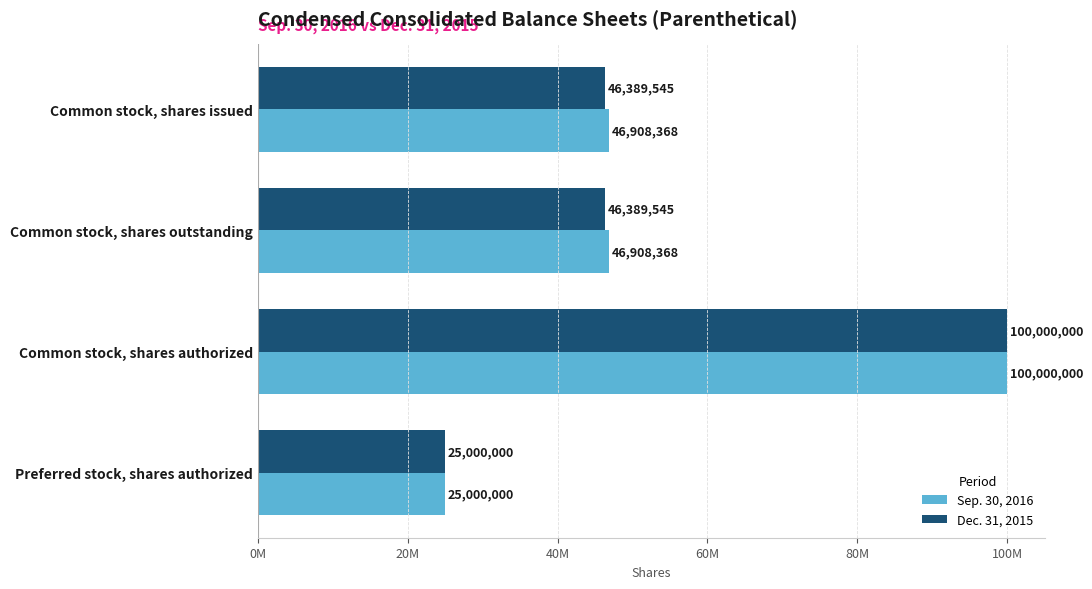

Which series has the largest range (max minus min)?

Sep. 30, 2016